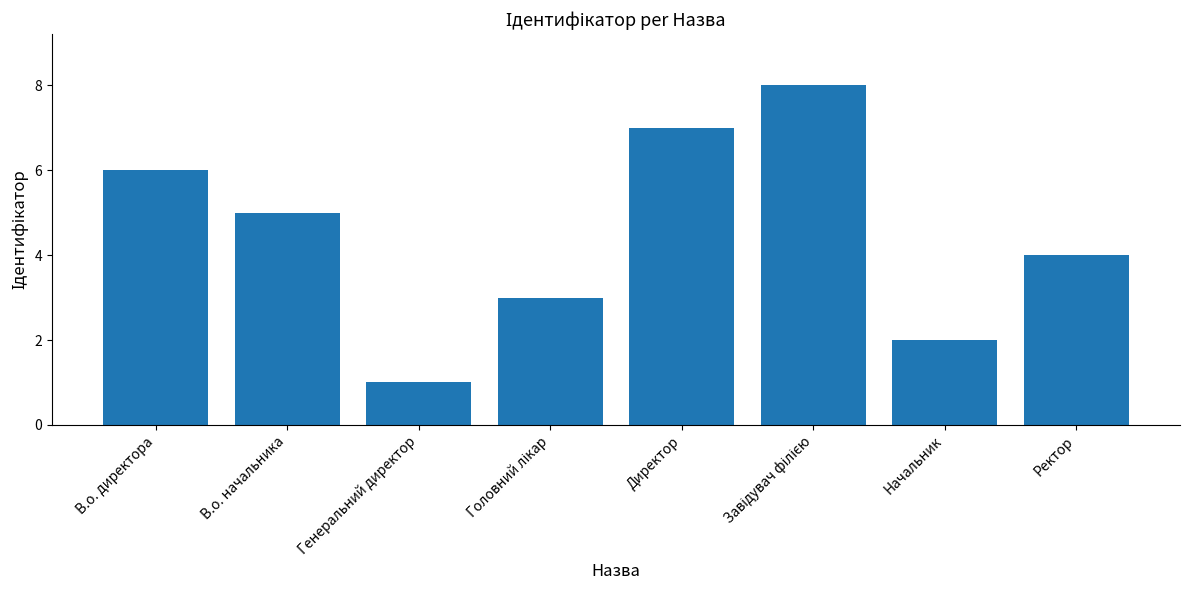

What is the difference between the second highest and second lowest values?

5